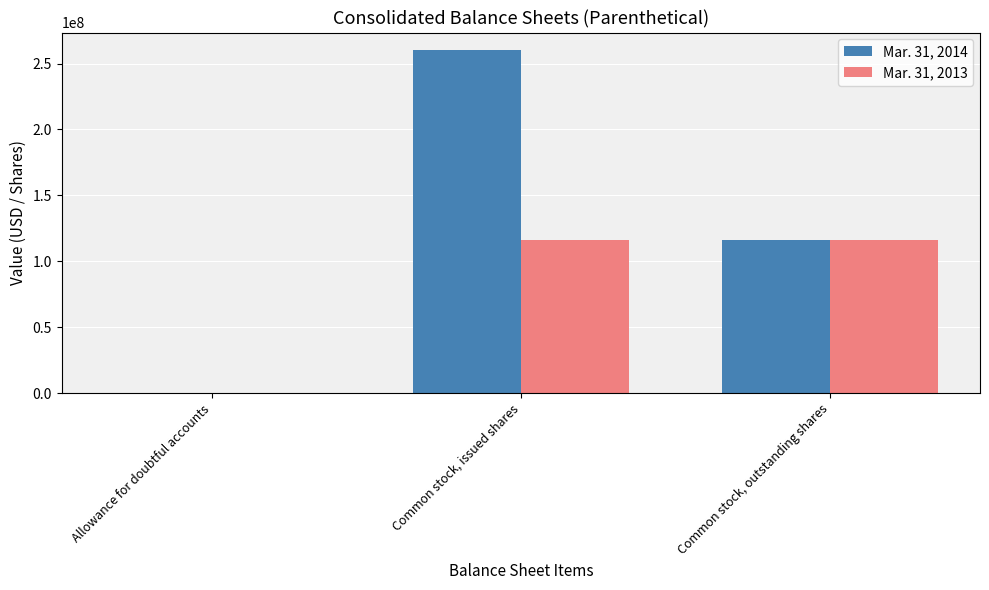

The value of Mar. 31, 2014 at Common stock, issued shares is 260524221. True or false?

True